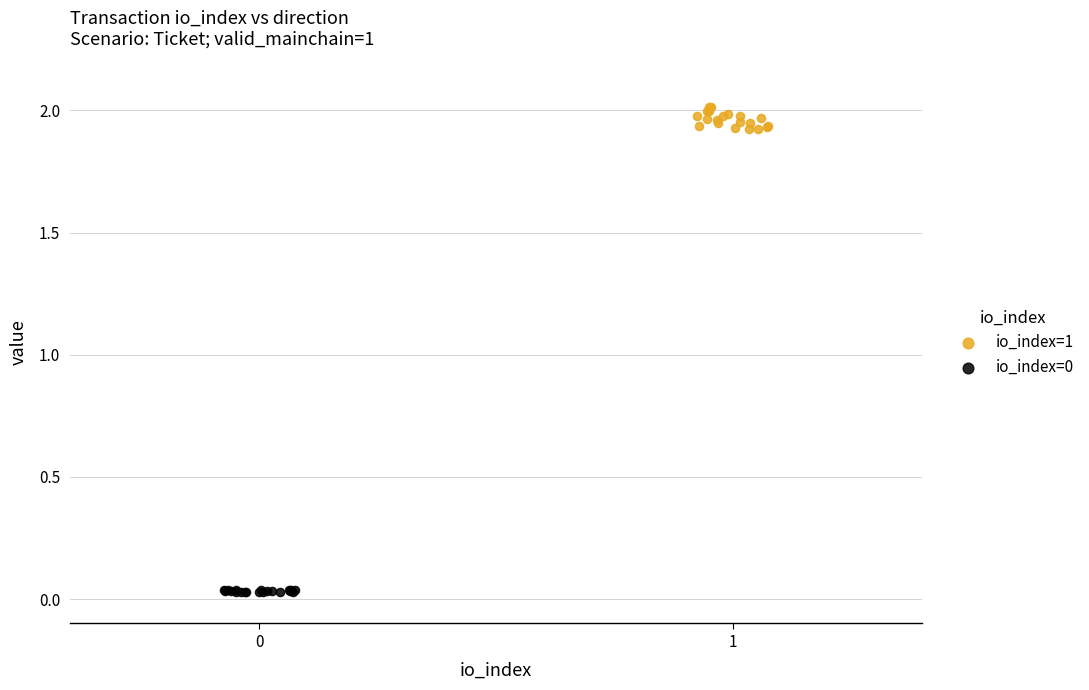

Which series contains the highest Y value?

io_index=1